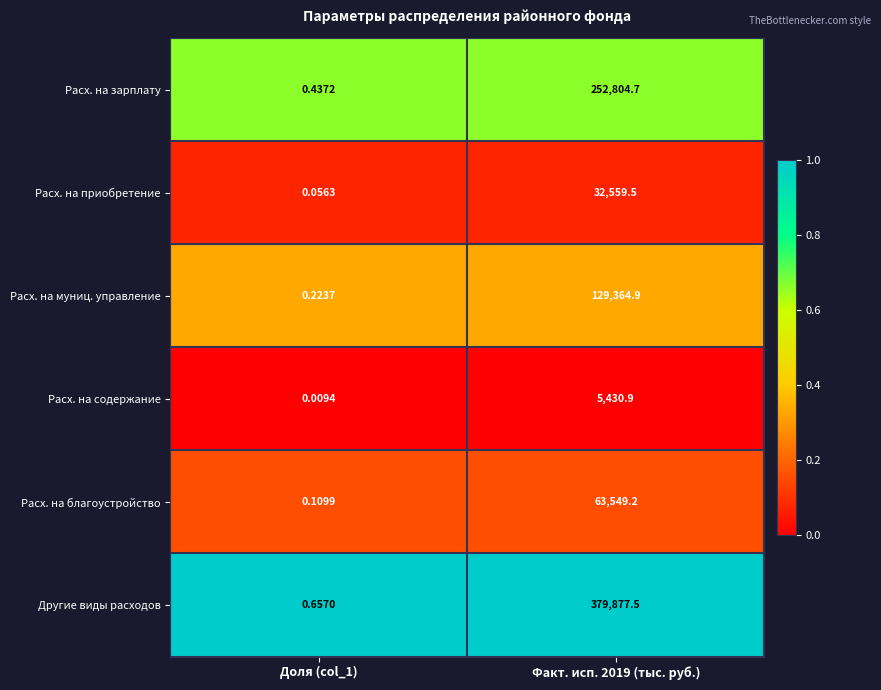

List the series in order of their peak value, highest first.

Другие виды расходов, Расх. на зарплату, Расх. на муниц. управление, Расх. на благоустройство, Расх. на приобретение, Расх. на содержание